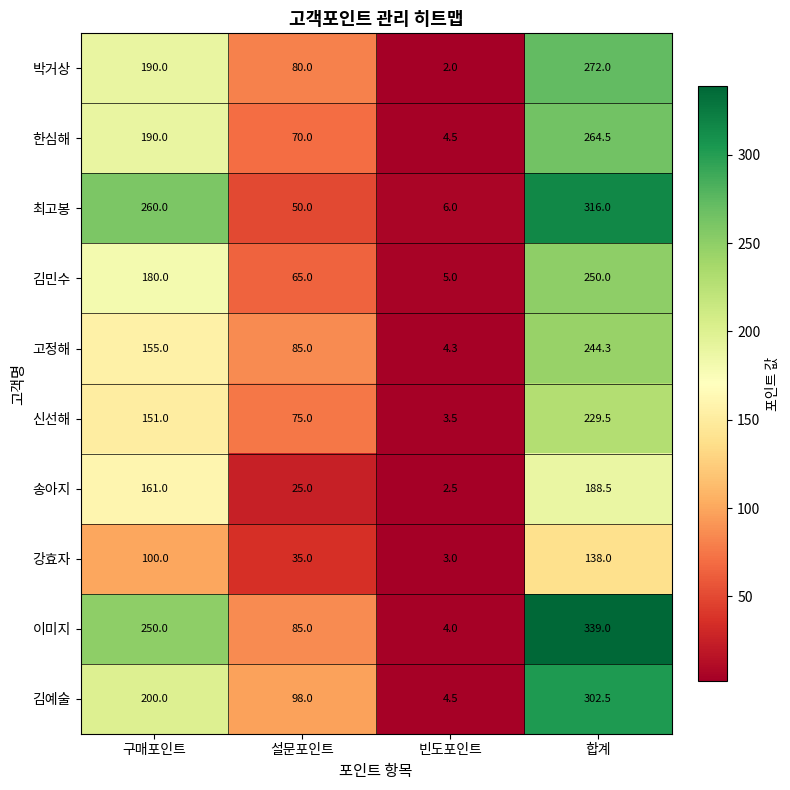

Is the value of 강효자 at 구매포인트 greater than the value of 이미지 at 빈도포인트?

Yes